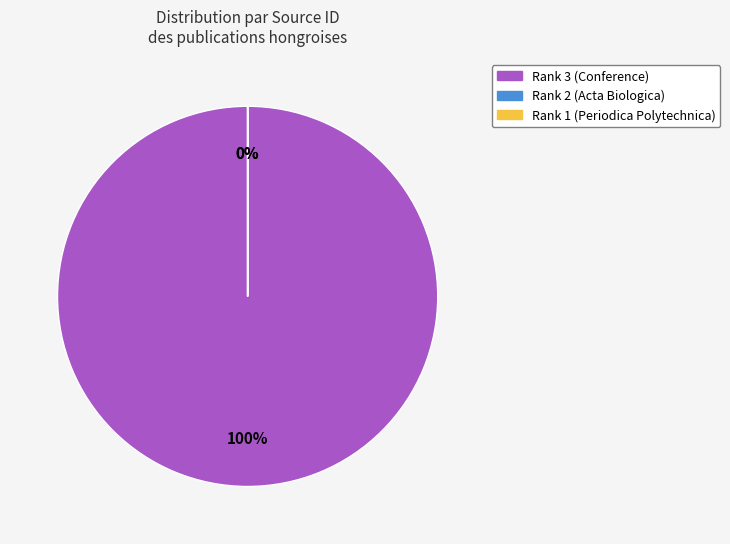

What is the change in value from Rank 3 (Conference) to Rank 2 (Acta Biologica)?

-21100772269